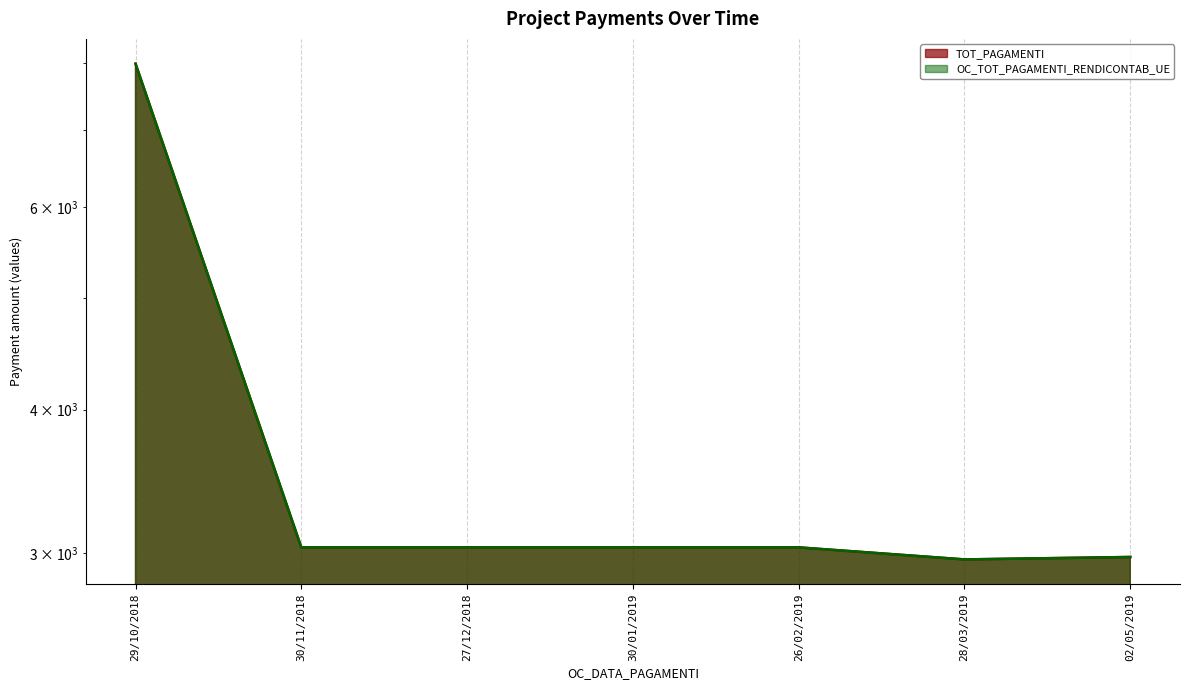

Where is the first local minimum for TOT_PAGAMENTI?

28/03/2019